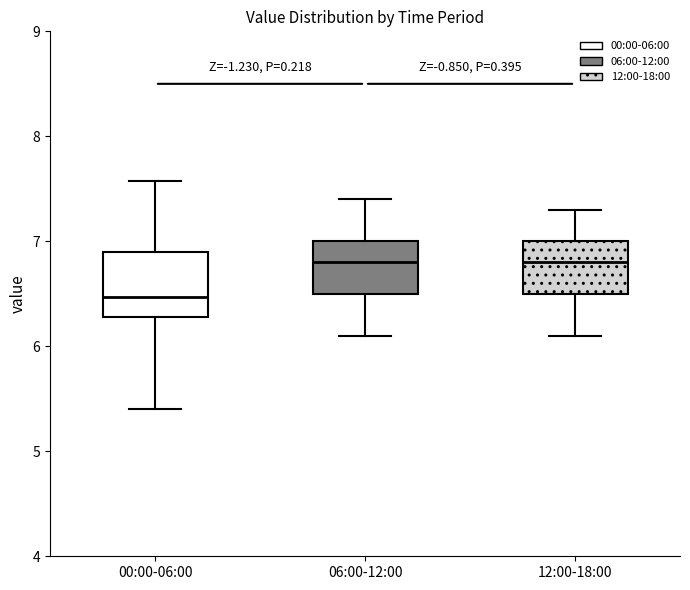

Where does the median line of the box for 00:00-06:00 sit on the y-axis? The values are not printed on the chart, so give them approximately, as read against the axis.

6.5